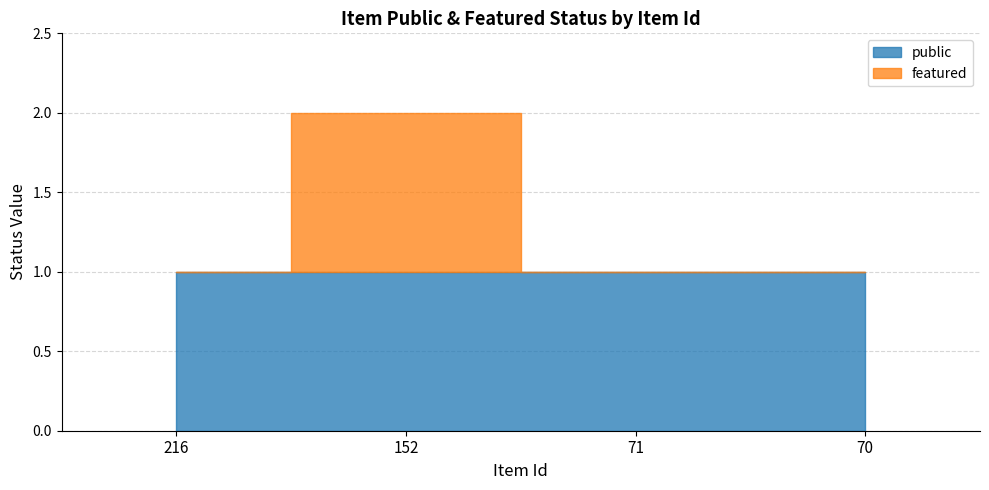

Where is the first local maximum?

152